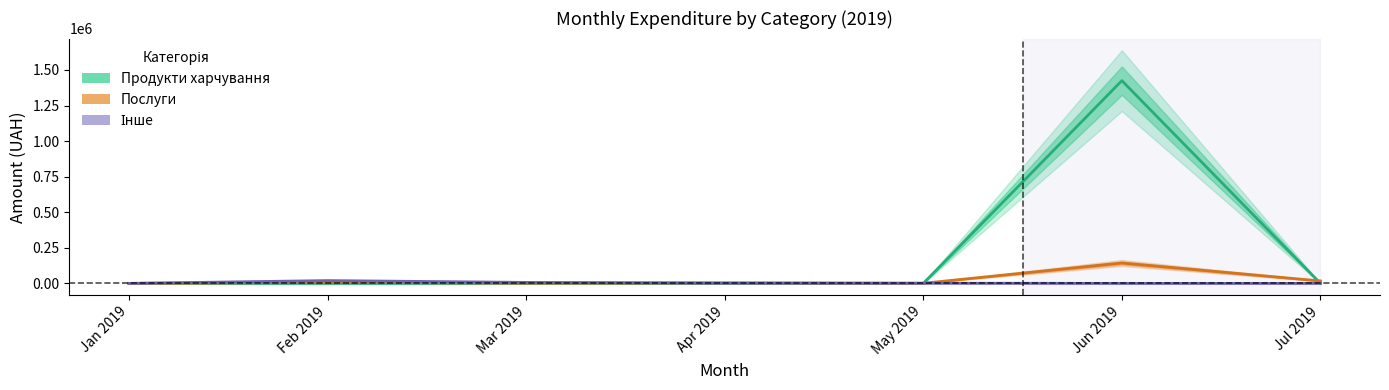

How many values in the Продукти харчування series exceed 0?

1